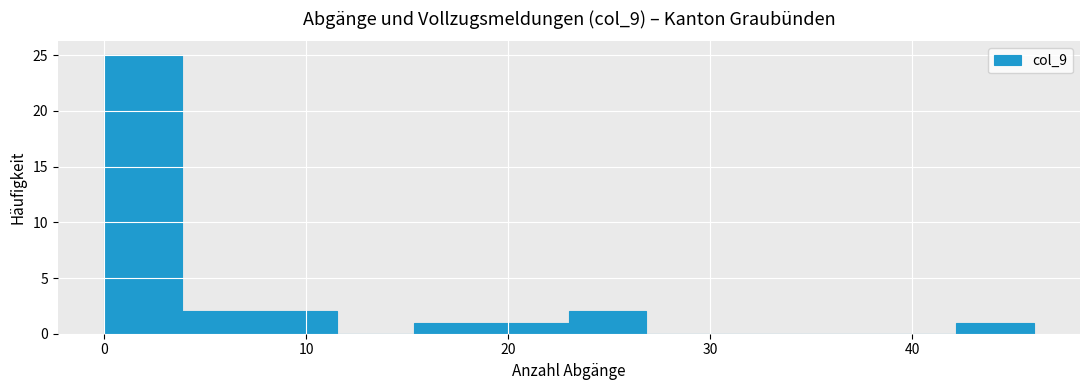

Around what value on the x-axis is the tallest bar? Give the approximate position of its centre, as read against the axis.

2